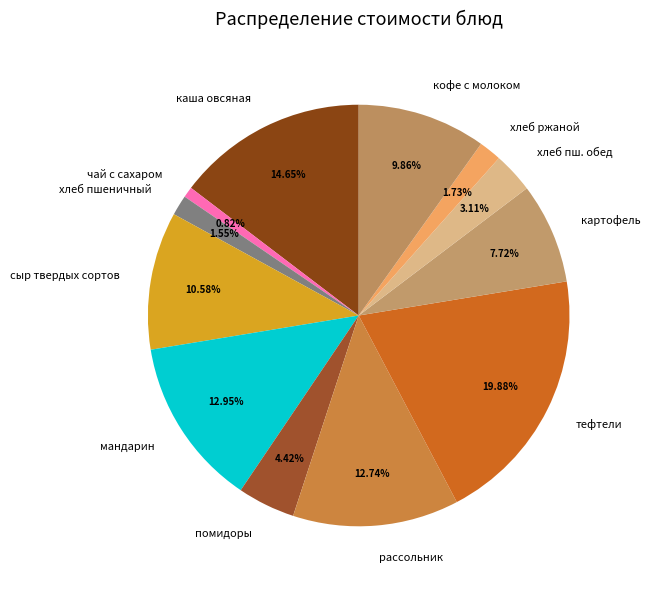

Which has a higher value, хлеб пшеничный or чай с сахаром?

хлеб пшеничный